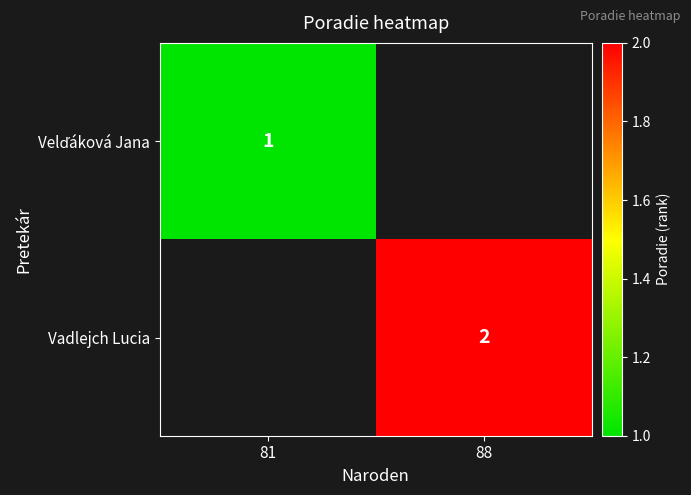

Is it true that Vadlejch Lucia equals 3 at 88?

False